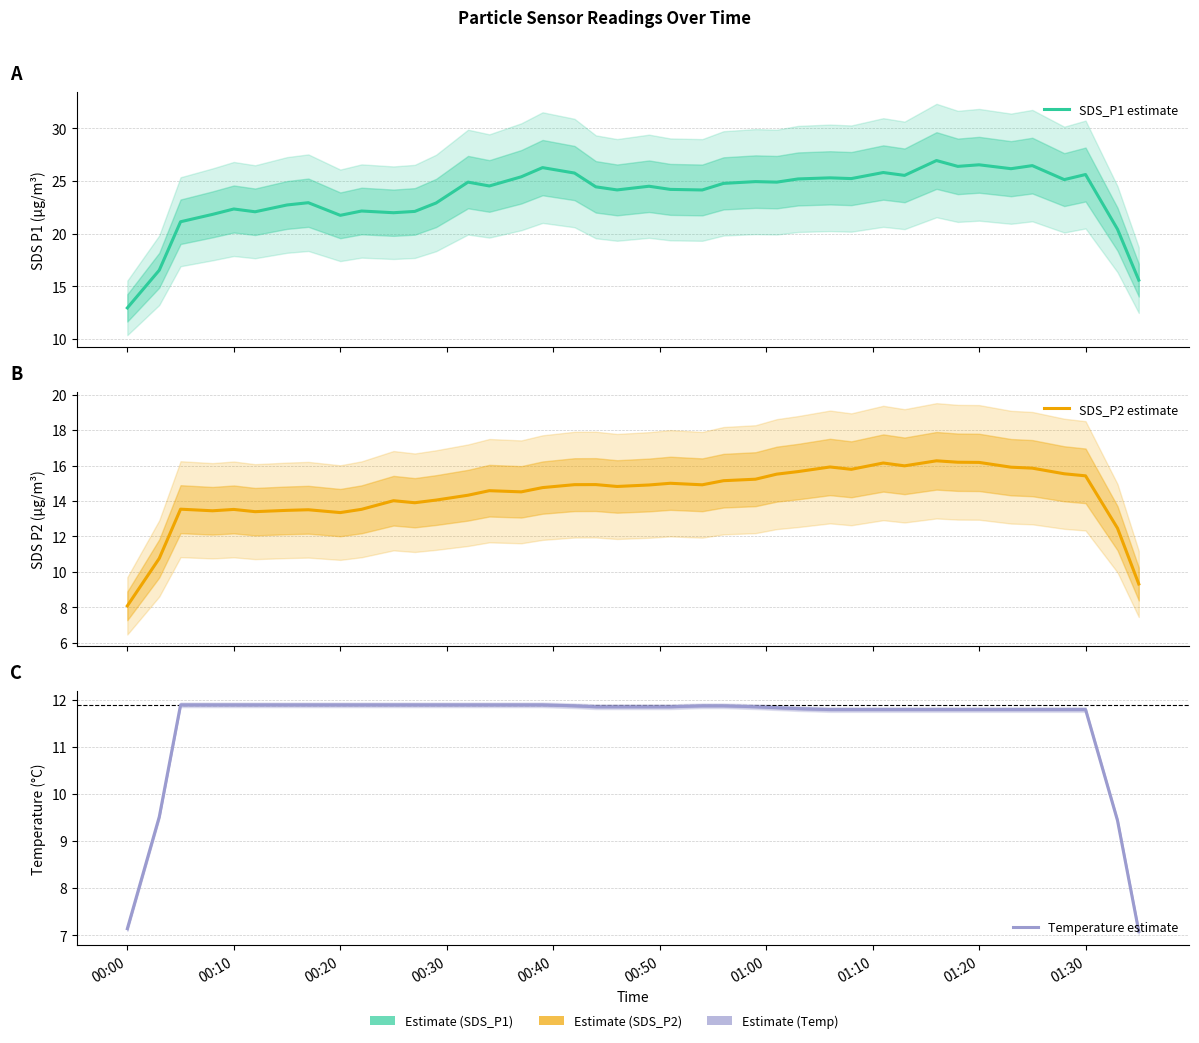

Does the chart display data point markers on the line(s)?

No